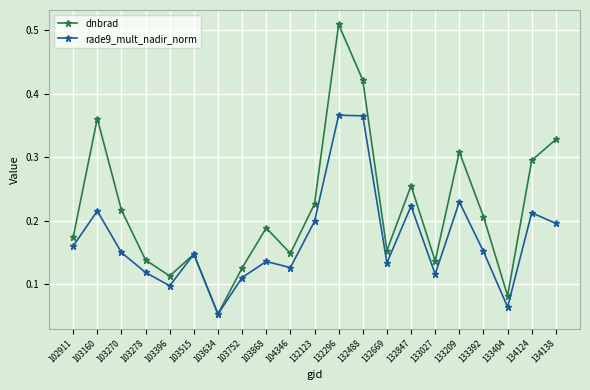

Which label corresponds to the largest value in the chart?

132296